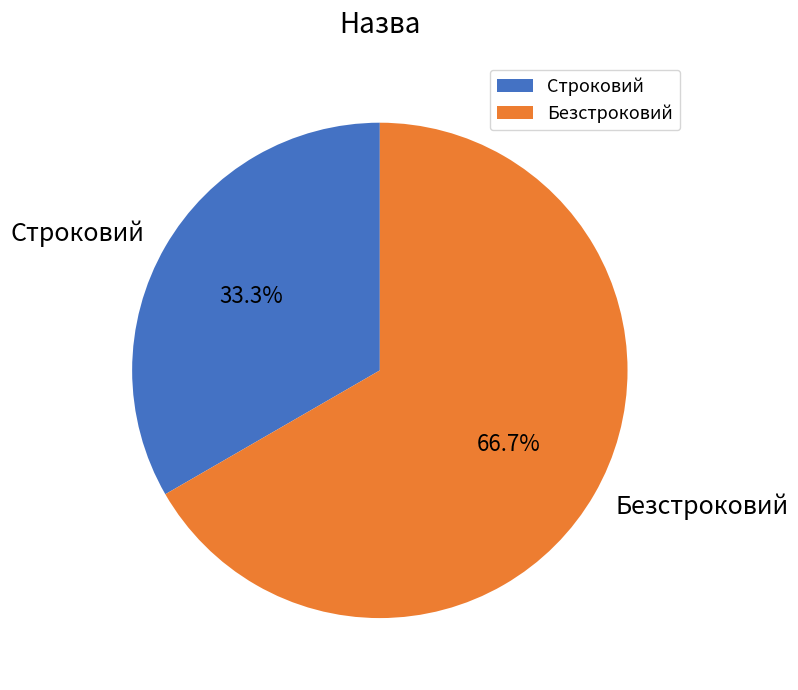

What is the ratio of the value at Безстроковий to the value at Строковий?

2.0